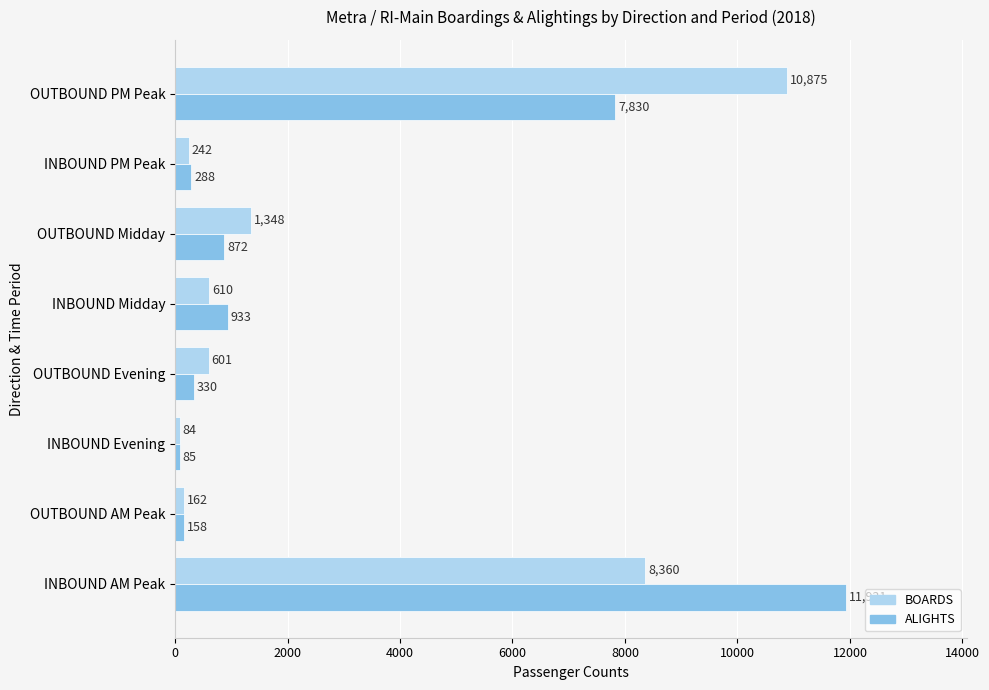

At which label is BOARDS closest to 5479?

INBOUND AM Peak